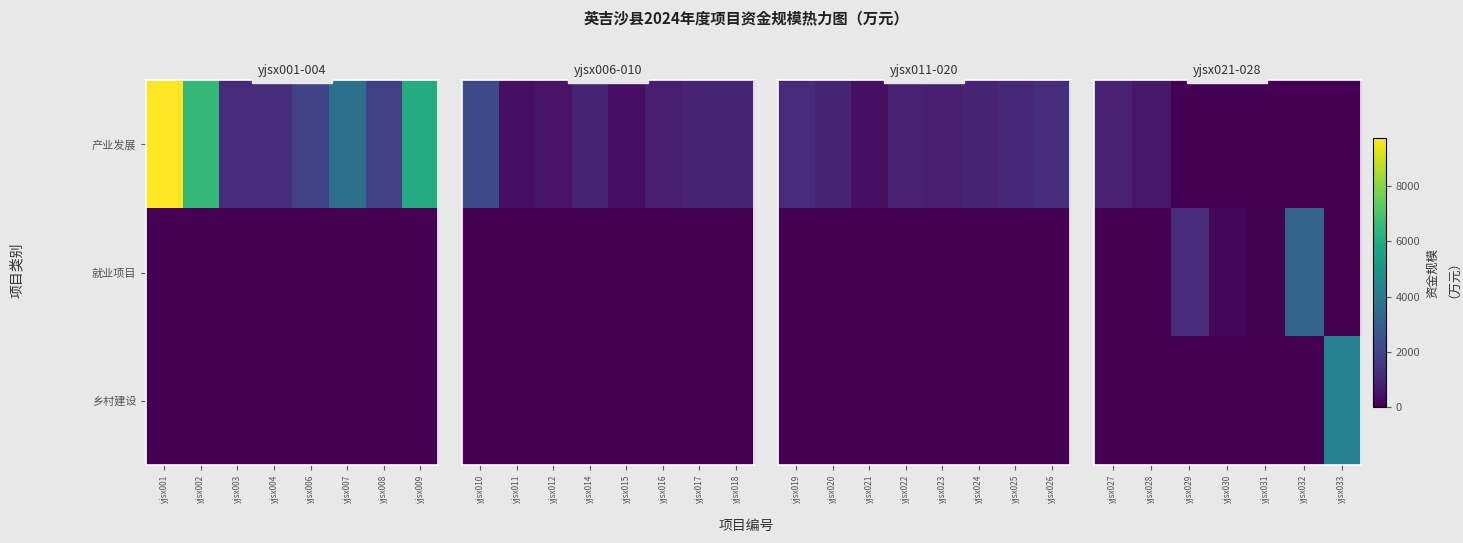

What is the difference between the second highest and second lowest values in the 就业项目 series?

1203.6